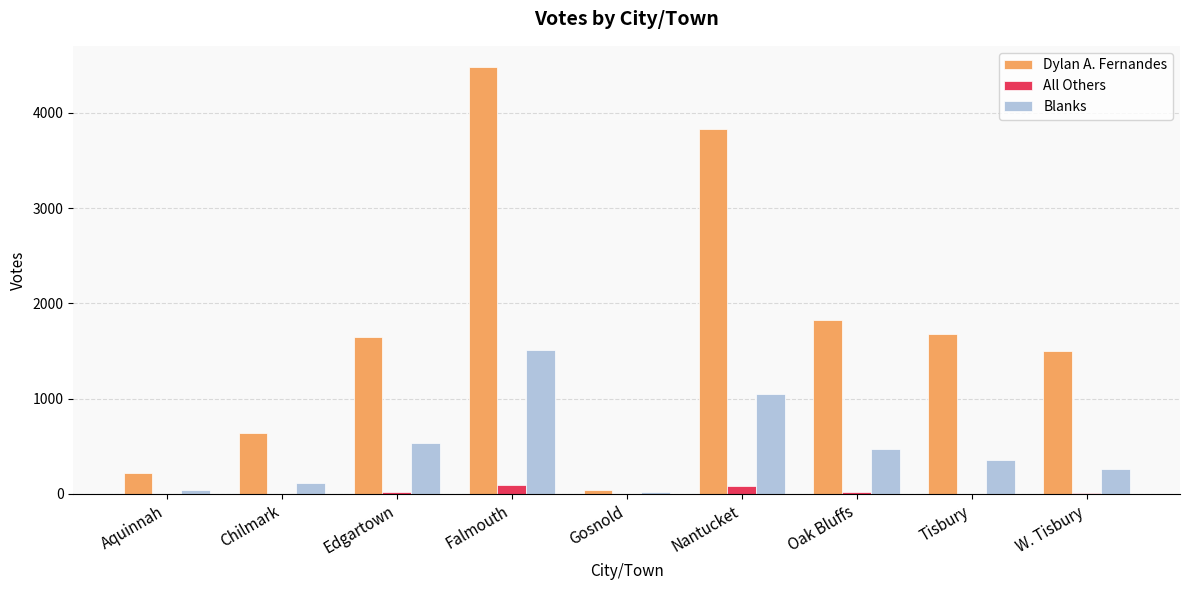

At which category is the sum across all series the highest?

Falmouth